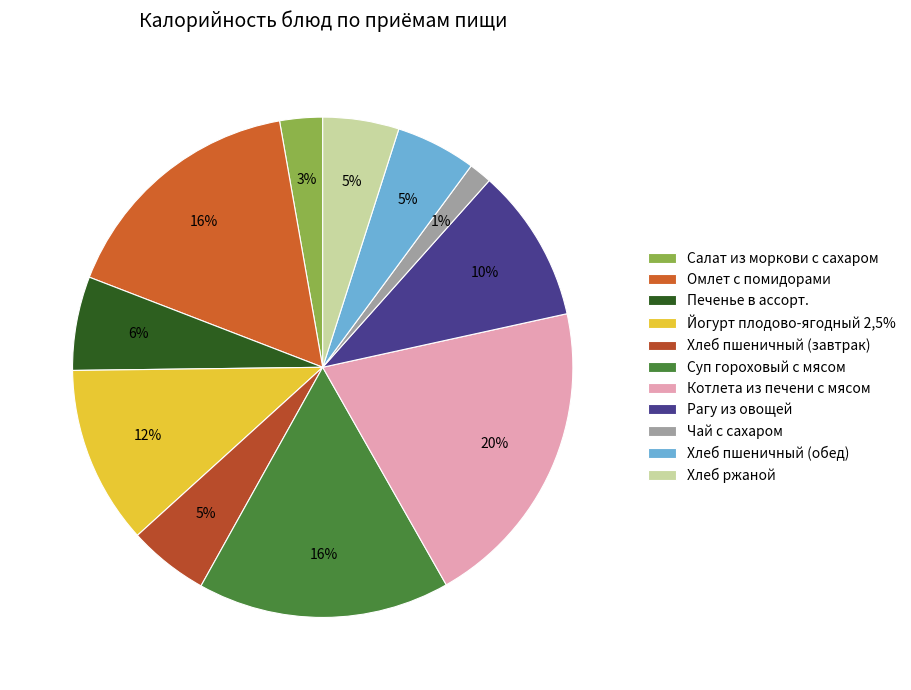

How many slices are in this pie chart?

11